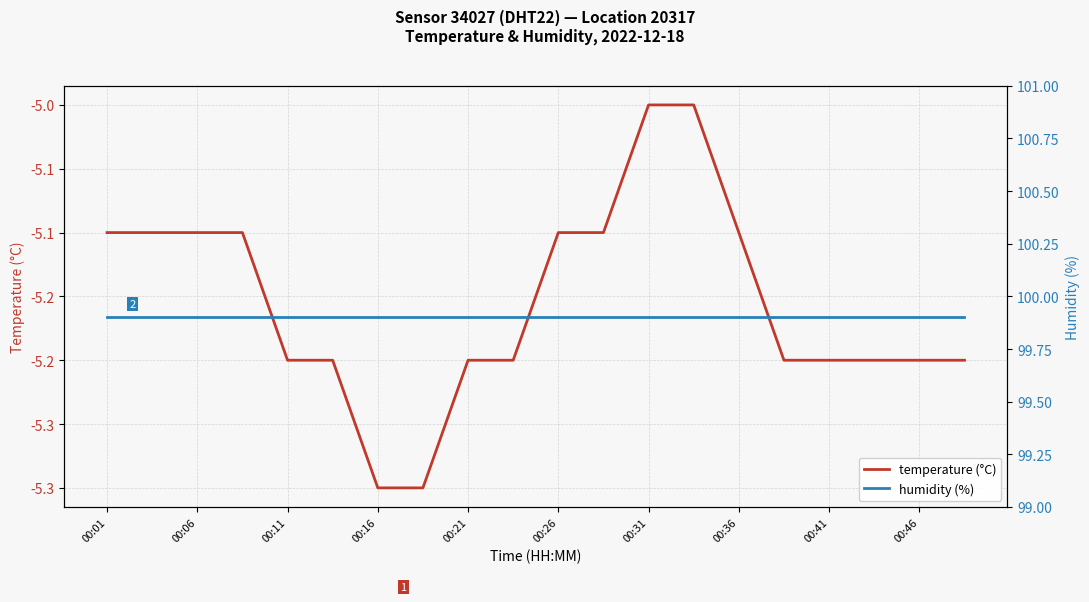

True or false: humidity (%) and temperature (°C) intersect in this chart.

False